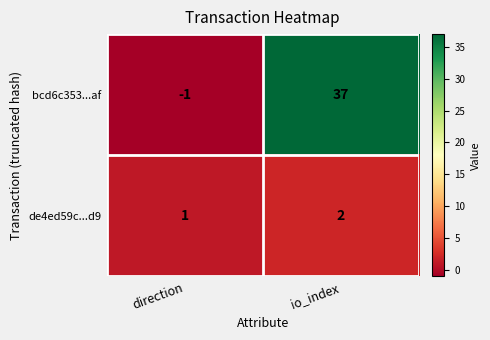

Which category has the highest value across all series?

io_index